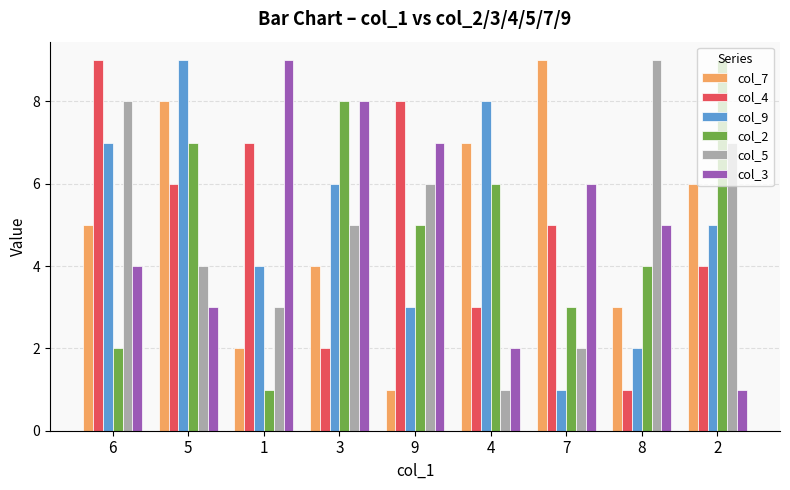

Between 4 and 8, which series saw the biggest shift?

col_5